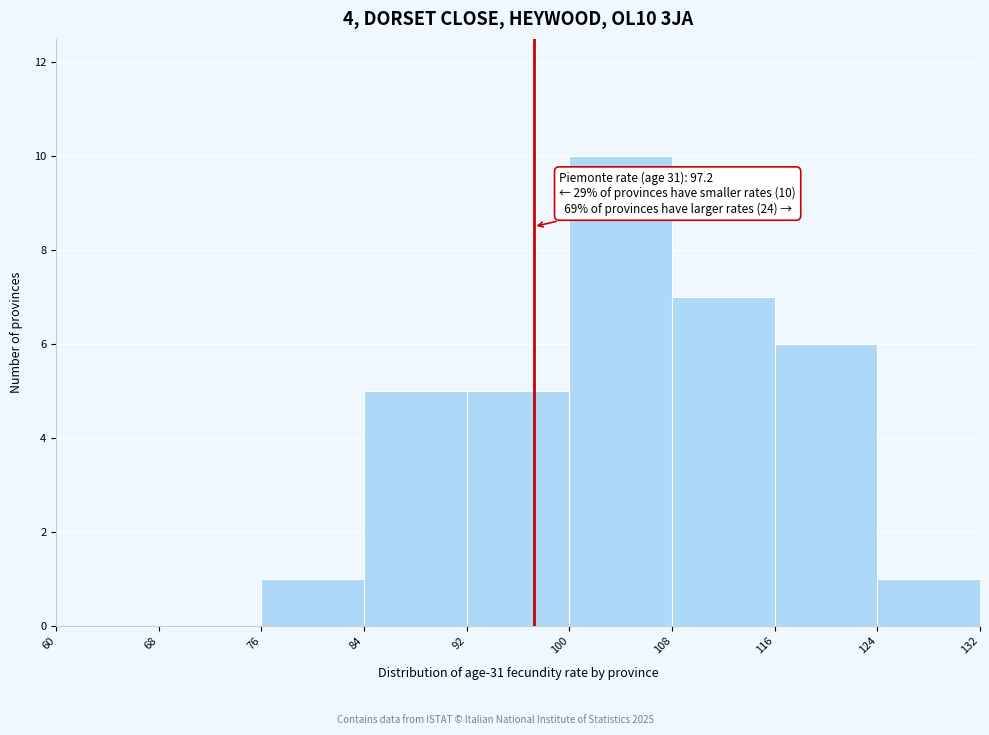

Which range on the x-axis has the tallest bar?

100 to 108